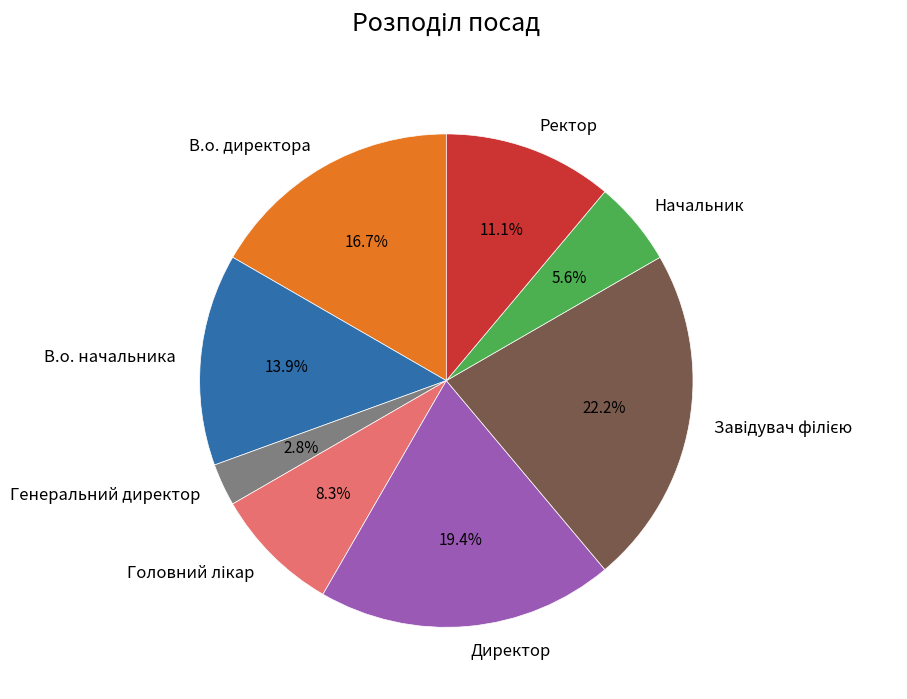

How many slices are in this pie chart?

8